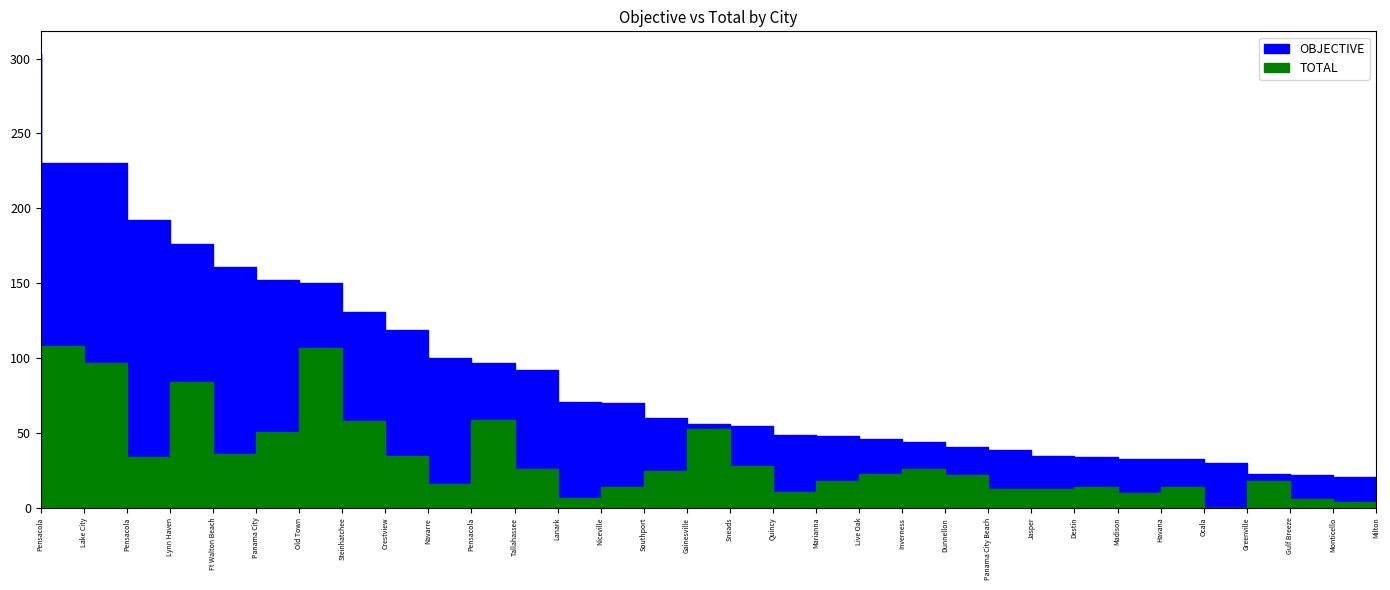

What is the highest value of the OBJECTIVE series?

303